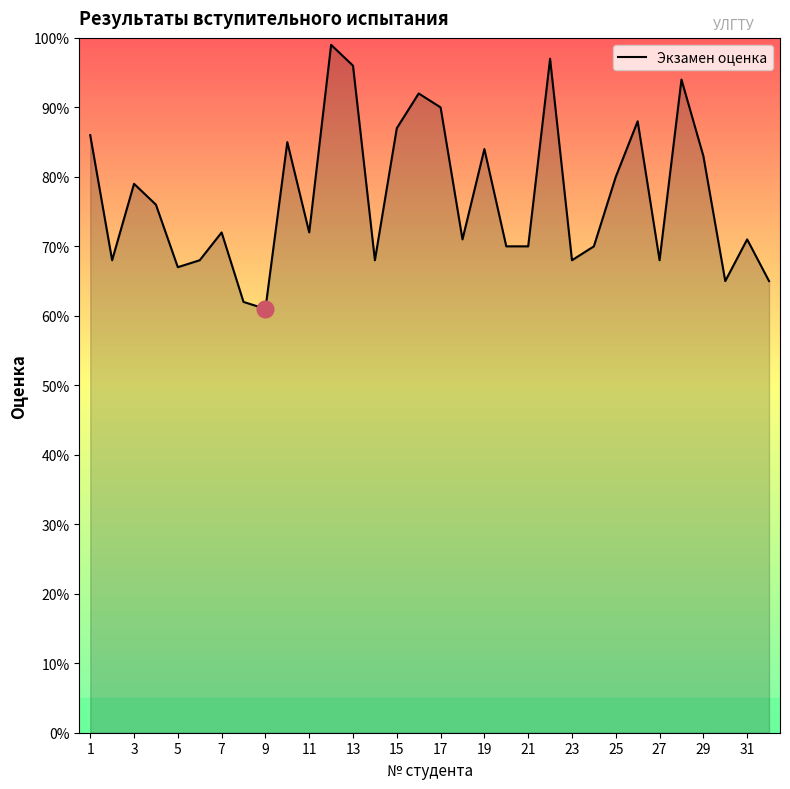

How many lines are shown in the chart?

1